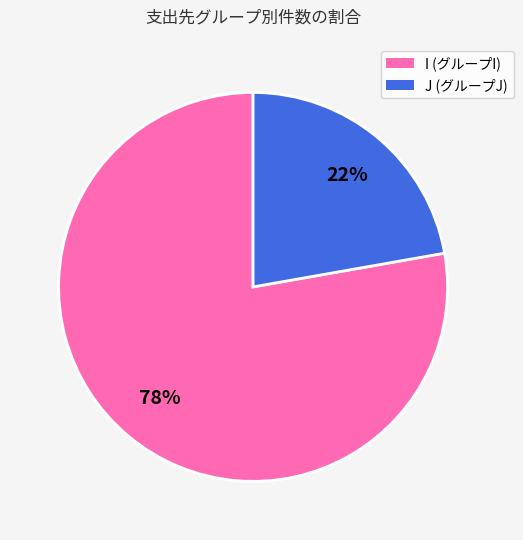

Approximately how many times larger is the value at I compared to J?

3.5